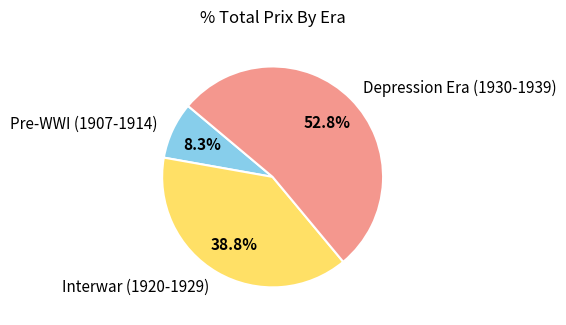

Rank the categories by value from lowest to highest.

Pre-WWI (1907-1914), Interwar (1920-1929), Depression Era (1930-1939)